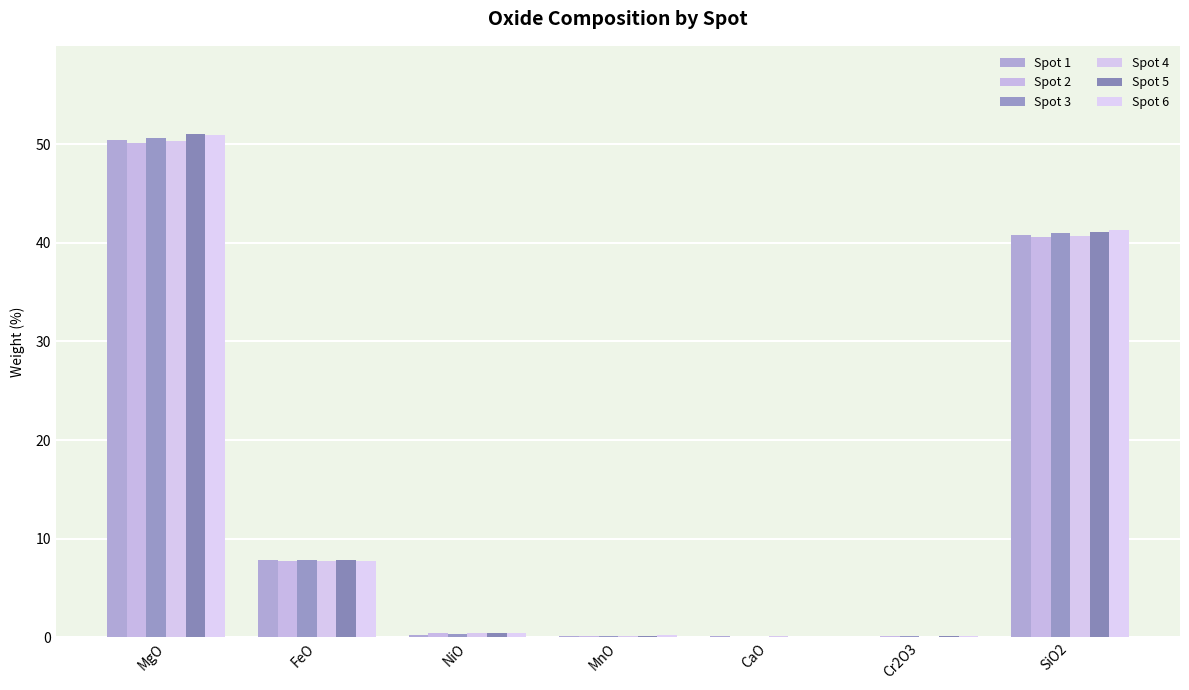

Which has a higher value, Cr2O3 or SiO2?

SiO2